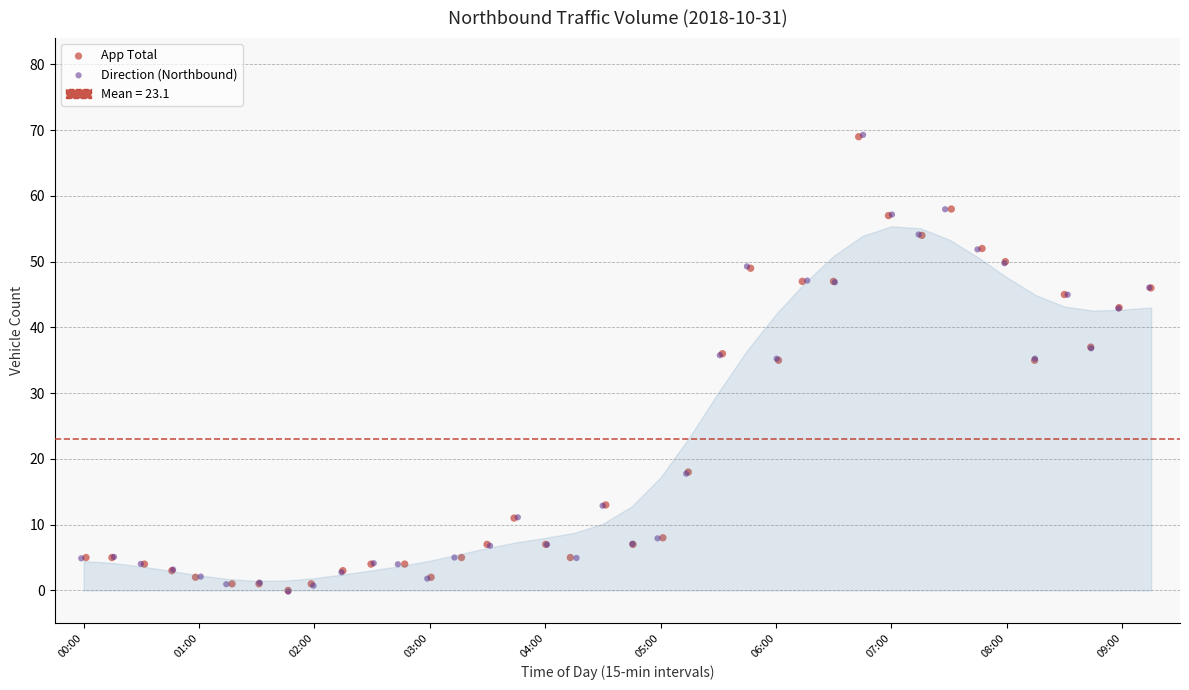

Which series has the widest spread of Y values?

Direction (Northbound)